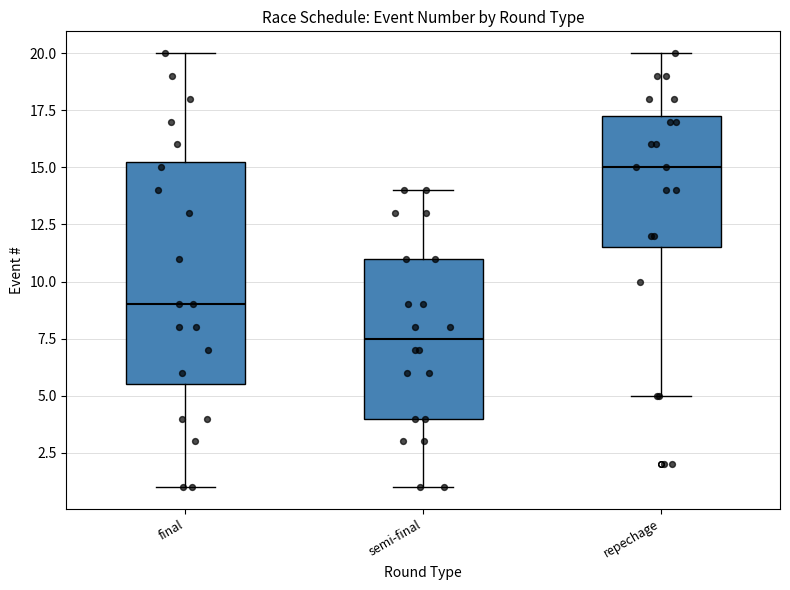

Where does the lower whisker of the box for final end on the y-axis? The values are not printed on the chart, so give them approximately, as read against the axis.

1.0